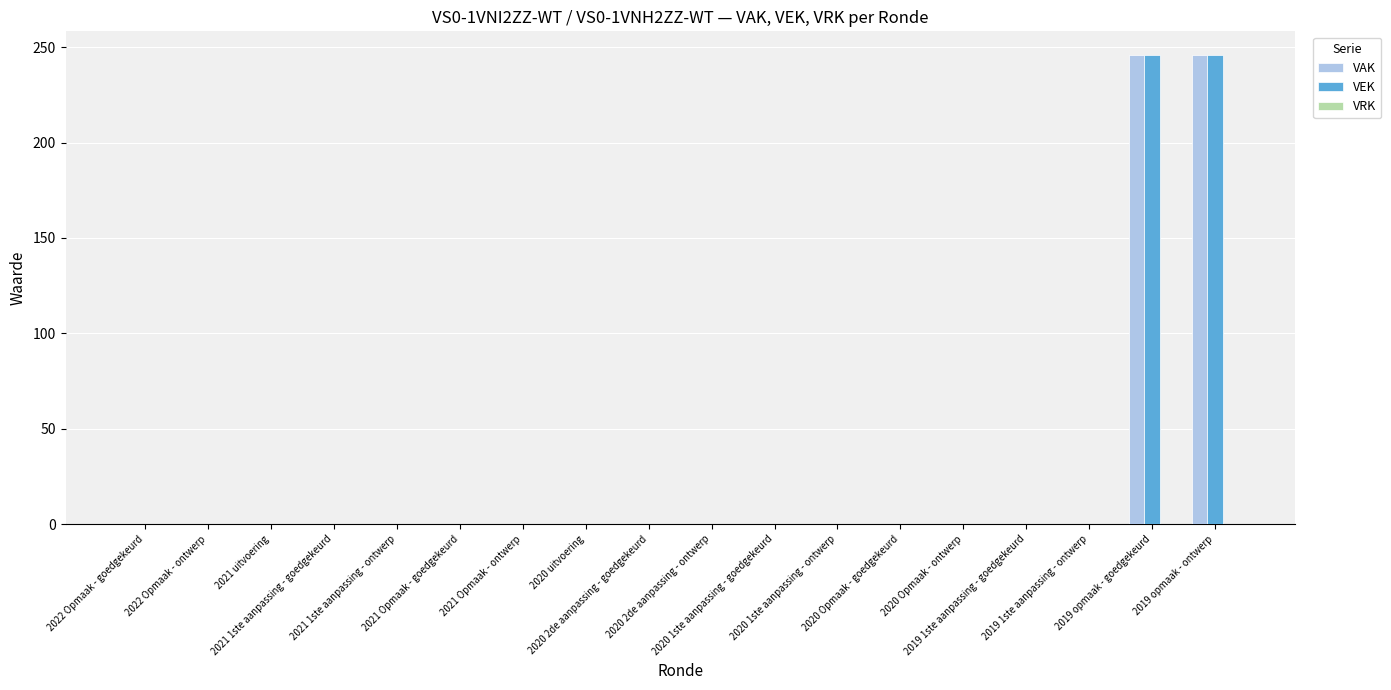

What is the highest value of the VAK series?

246